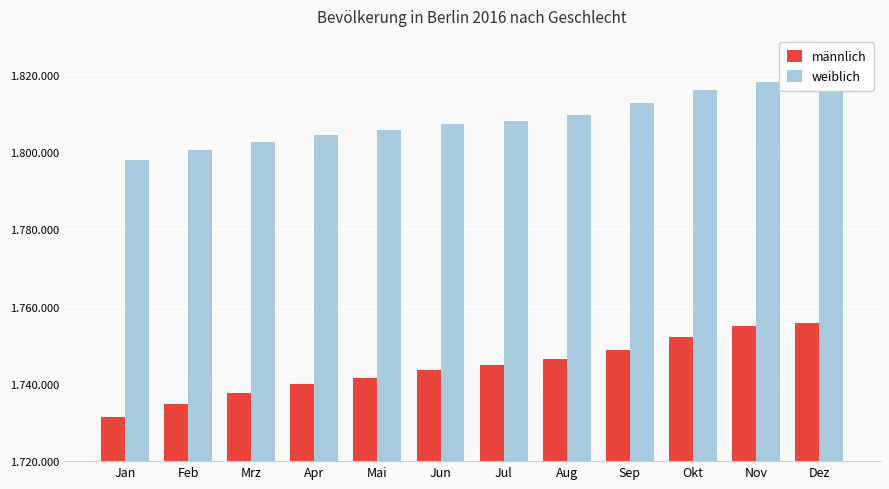

How many data points in männlich are less than 1744915?

6